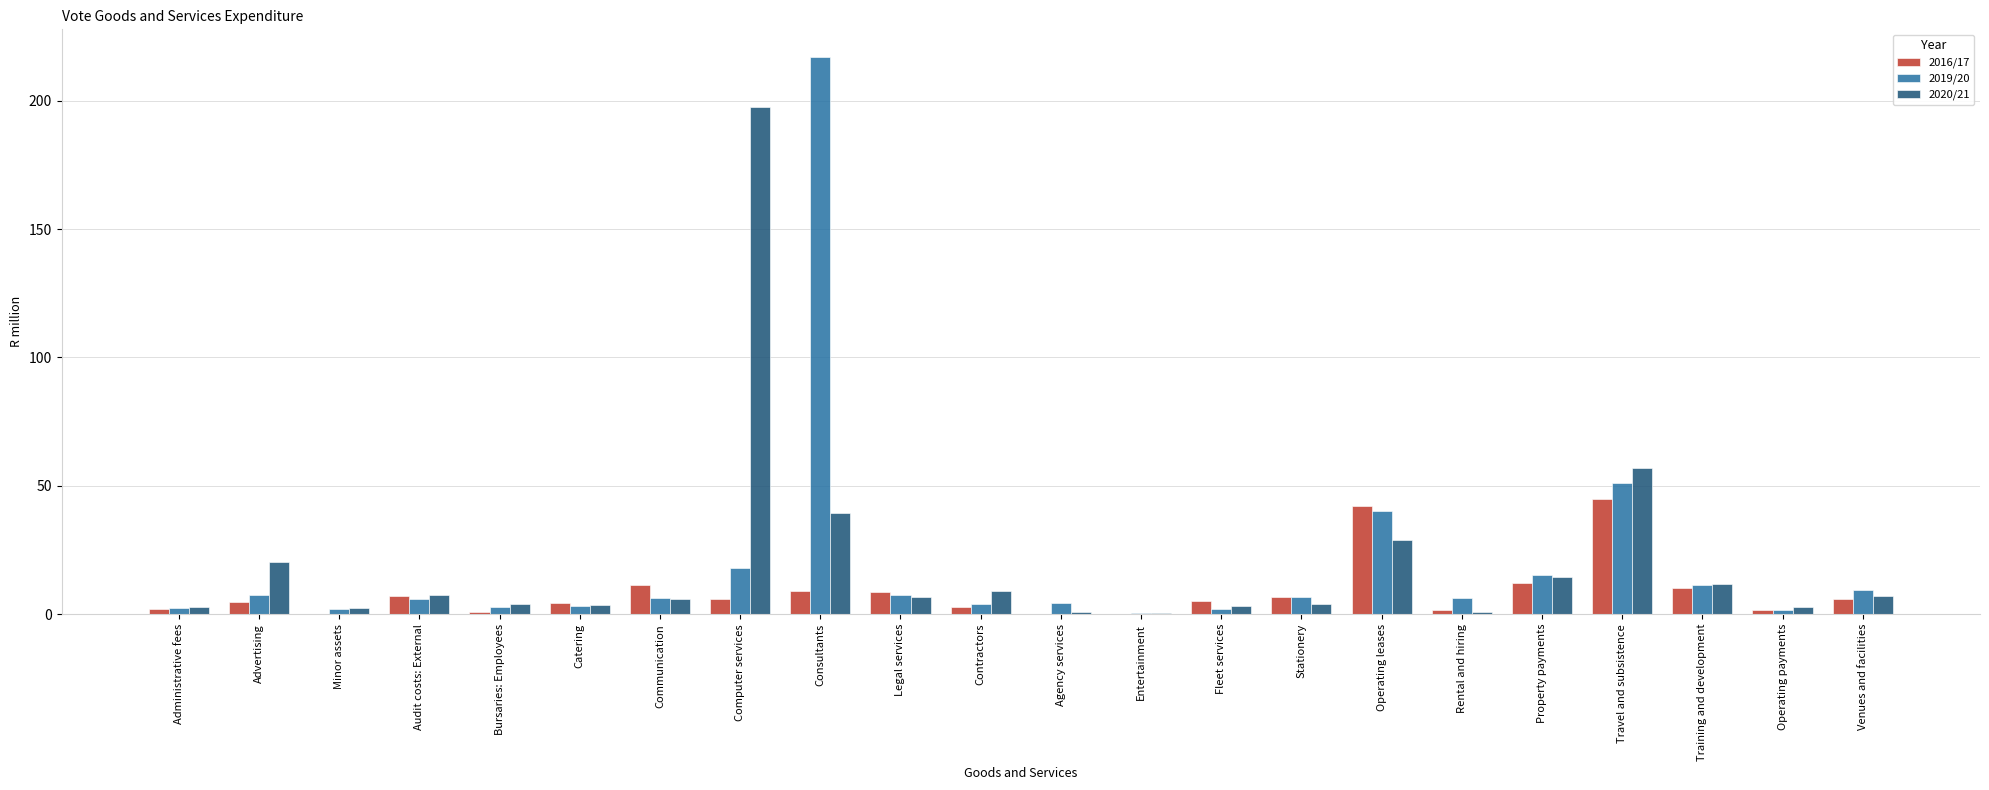

Which series changed the most between Minor assets and Operating leases?

2016/17